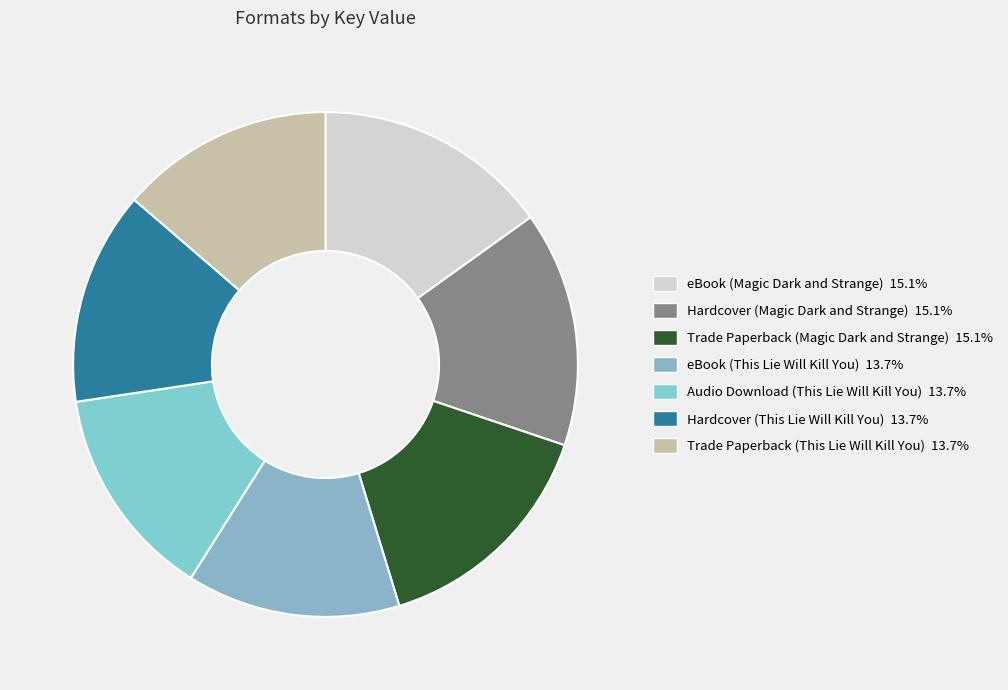

To the nearest percent, what portion does eBook (This Lie Will Kill You) represent?

14%